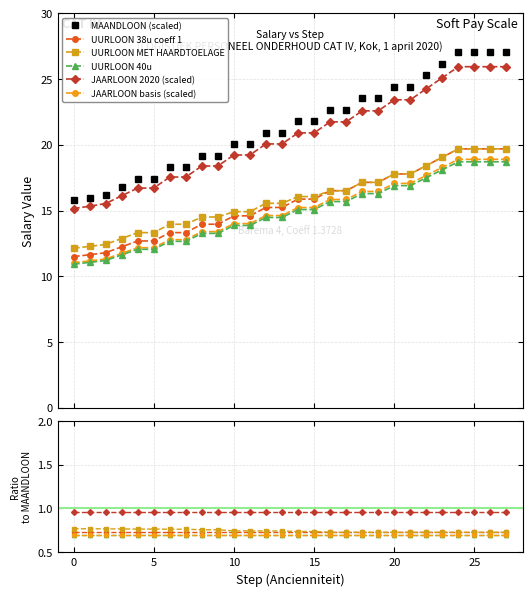

Rank the series at 19 from lowest to highest value.

UURLOON 40u, JAARLOON basis (scaled), UURLOON MET HAARDTOELAGE, UURLOON 38u coeff 1, JAARLOON 2020 (scaled), MAANDLOON (scaled)